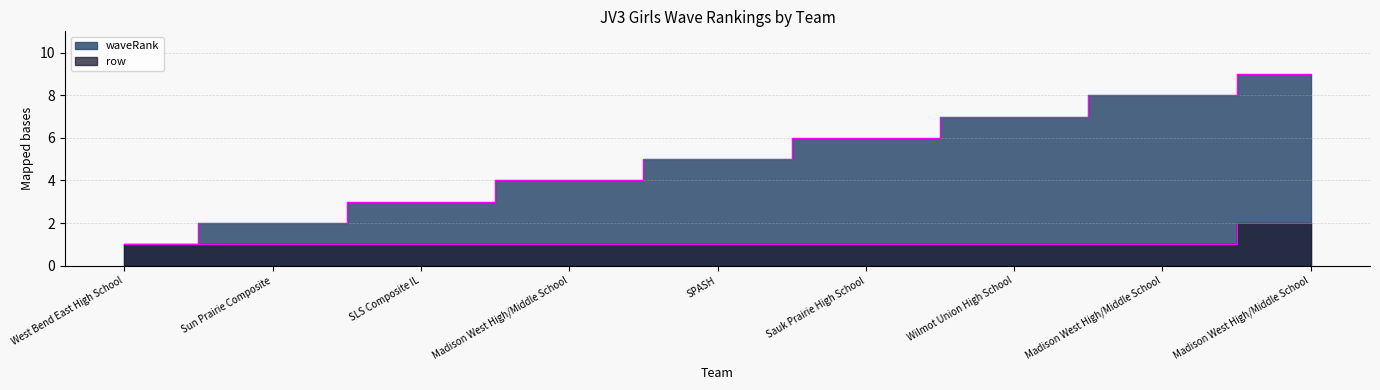

What is the total value across all series at West Bend East High School?

2